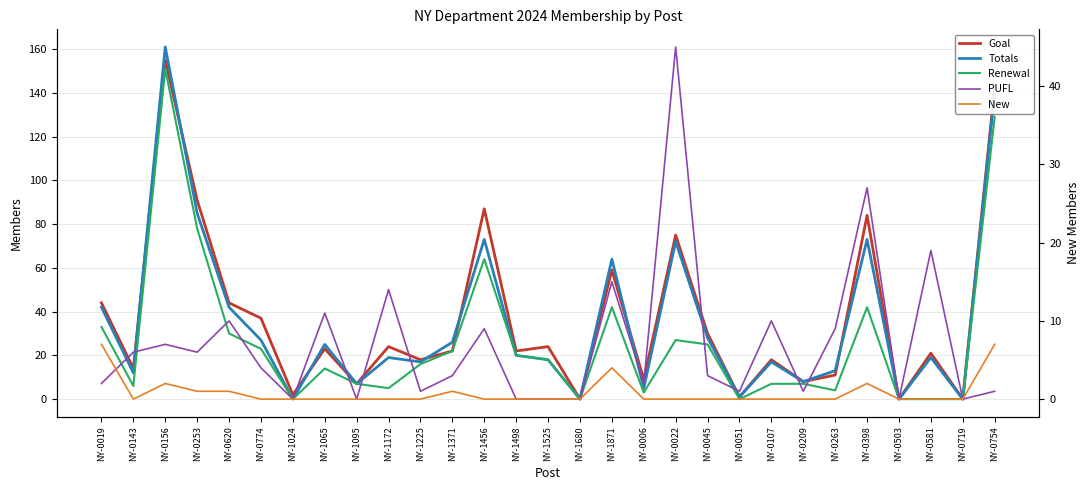

List the series in order of their peak value, highest first.

Totals, Goal, Renewal, PUFL, New